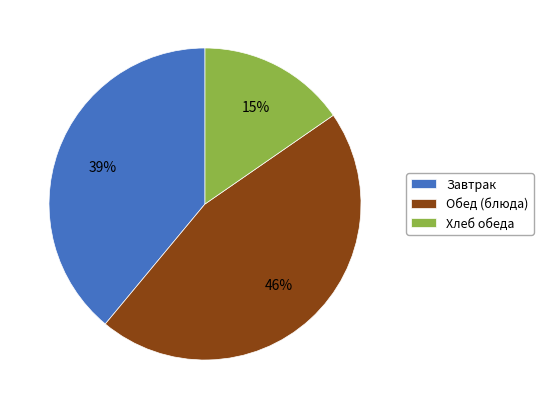

Which category has the biggest portion of the pie?

Обед (блюда)